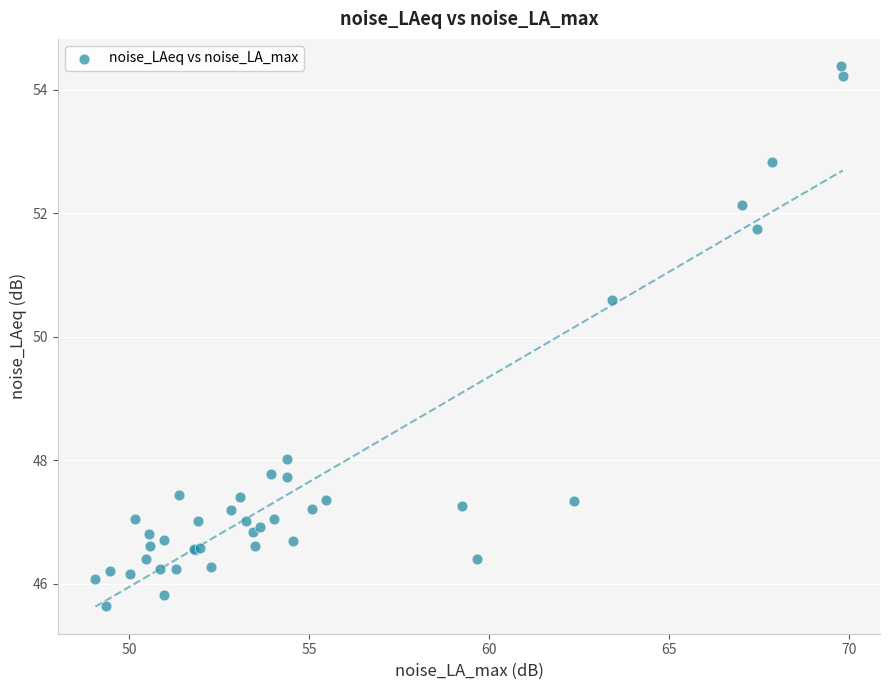

What Y value in the scatter plot is closest to 50?

50.6